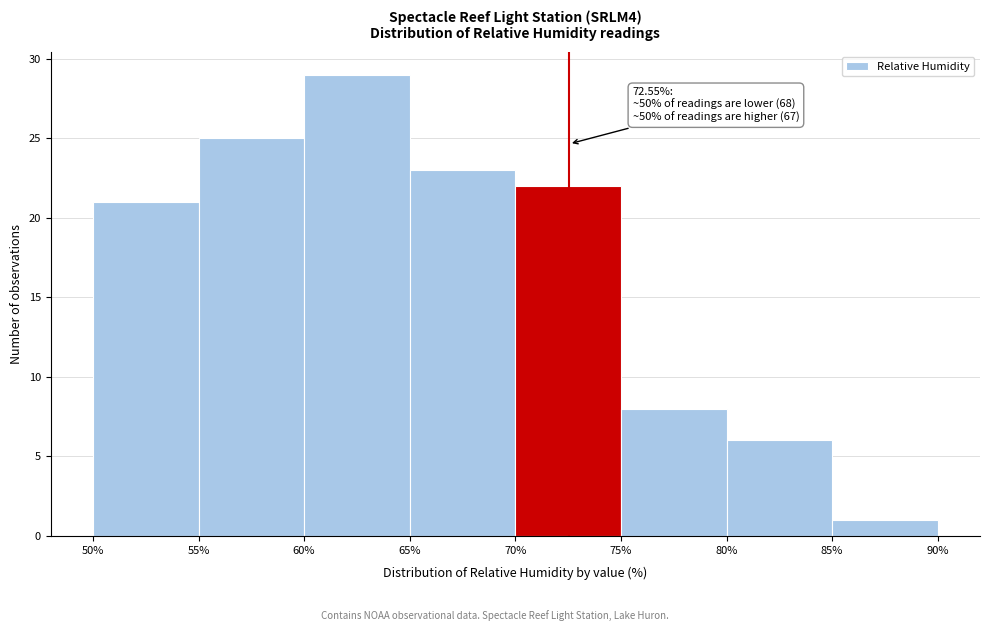

Over which range of the x-axis is the bar tallest?

60% to 65%